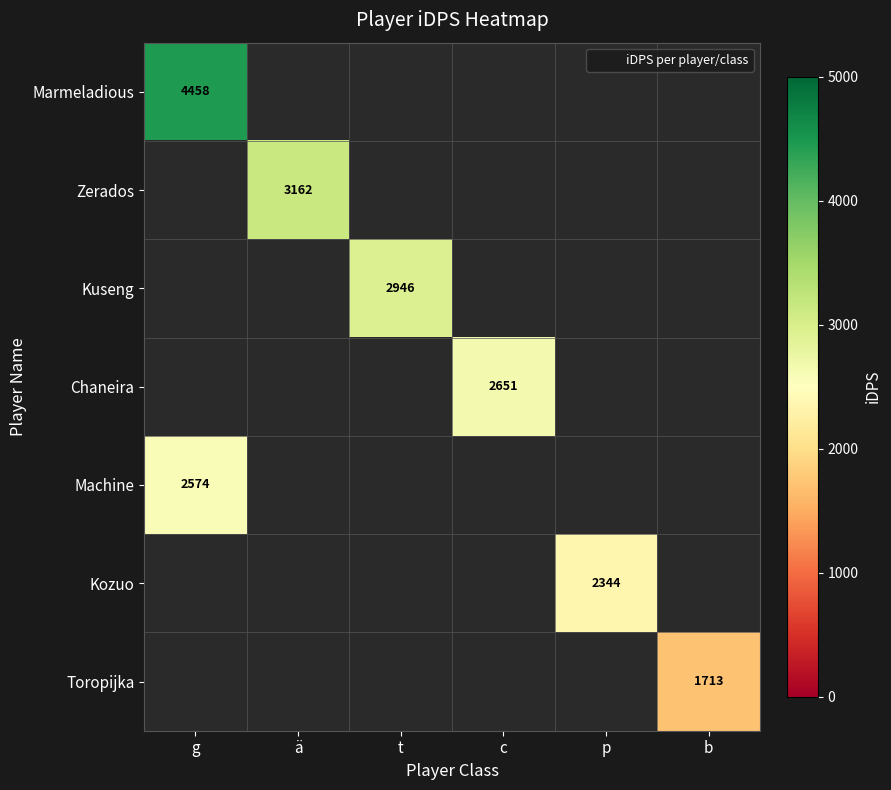

At which label does Machine reach its minimum?

g